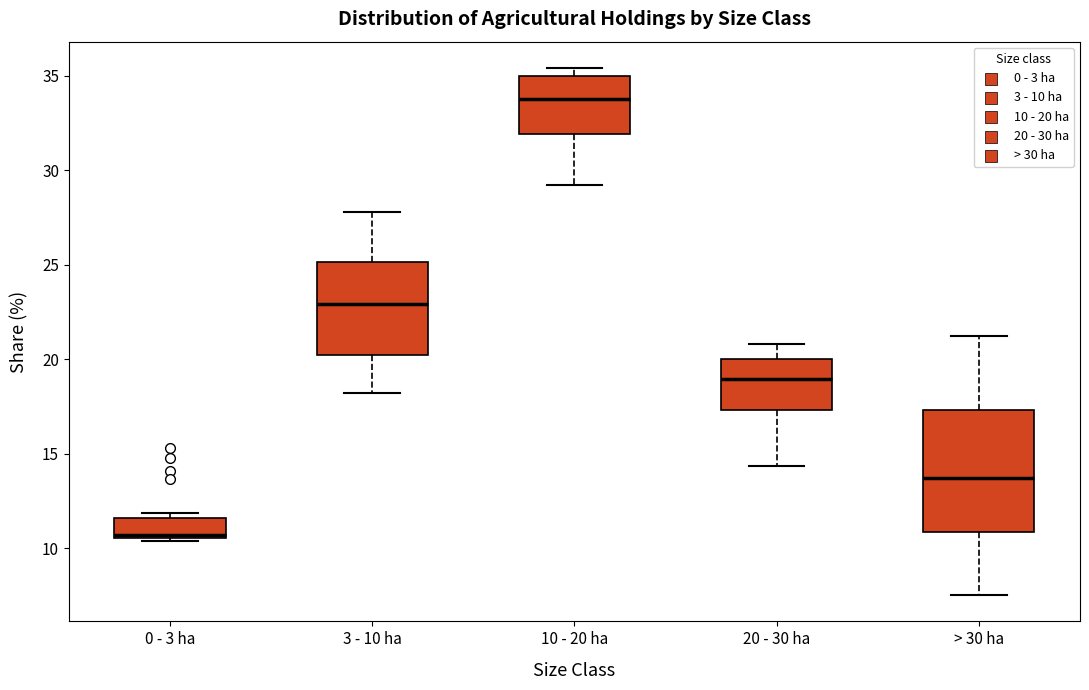

Where is the upper edge of the box for 0 - 3 ha on the y-axis? The values are not printed on the chart, so give them approximately, as read against the axis.

11.5